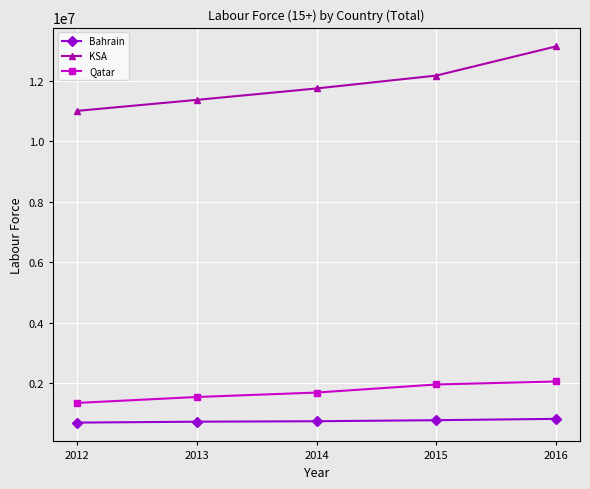

Read the Qatar value at 2013.

1543265